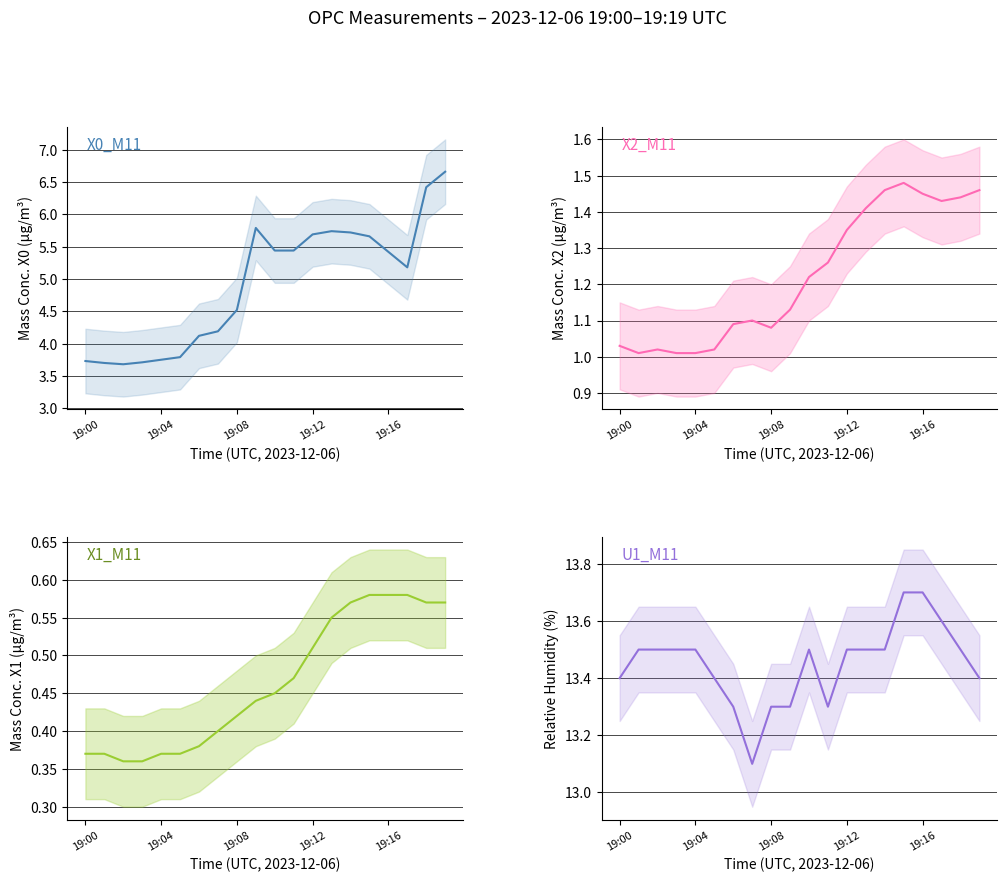

What is the value of the X1_M11 point at the 18th from the left?

0.6